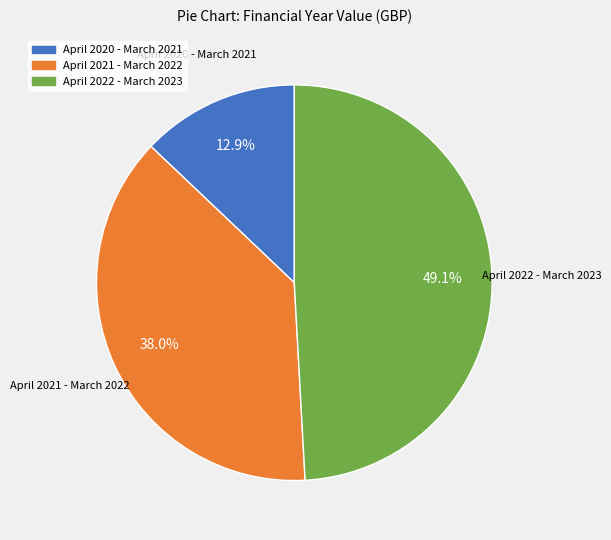

Rank the categories by value from lowest to highest.

April 2020 - March 2021, April 2021 - March 2022, April 2022 - March 2023